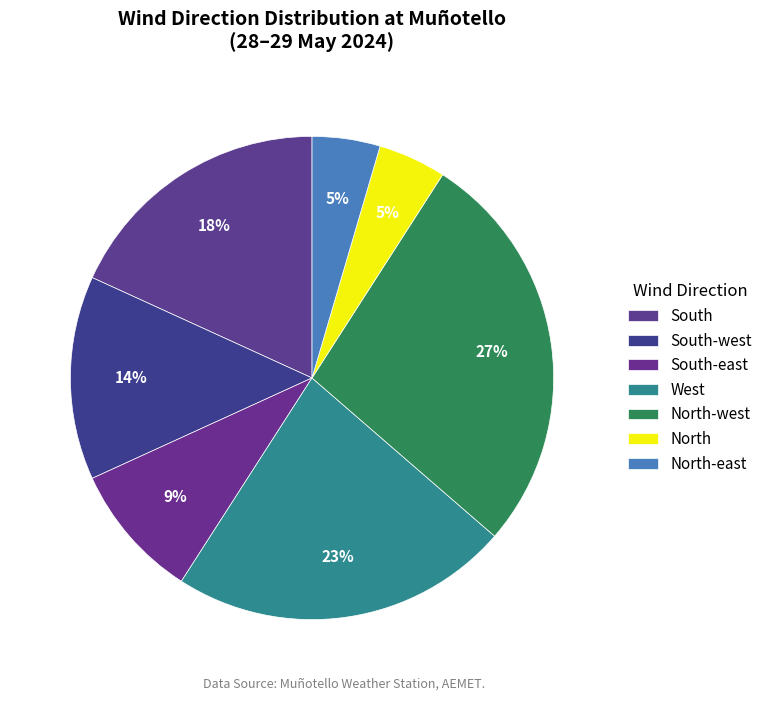

To the nearest percent, what portion does South represent?

18%